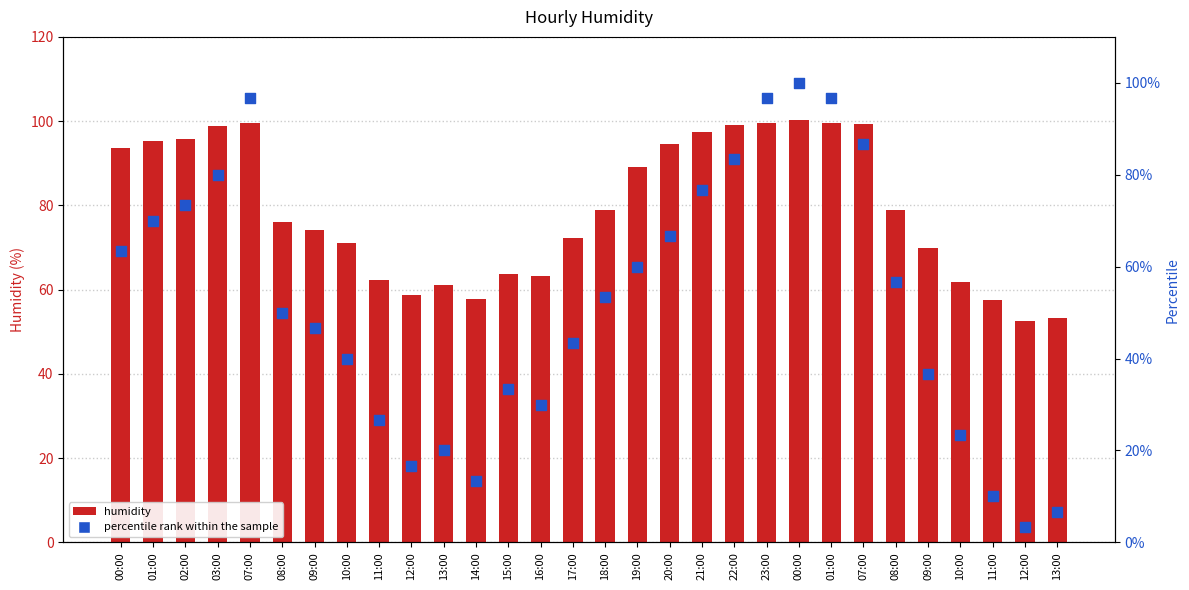

At which category is the sum across all series the highest?

00:00